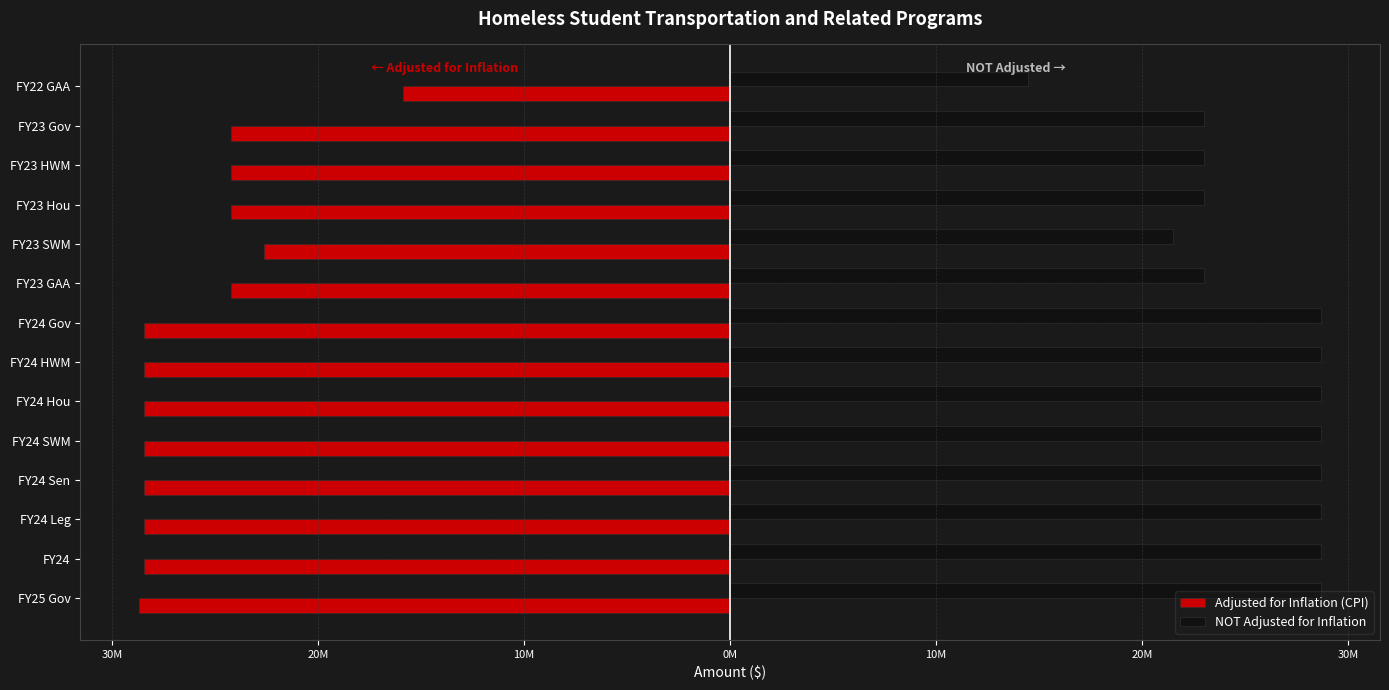

What are all the series names shown in the legend?

Adjusted for Inflation (CPI), NOT Adjusted for Inflation